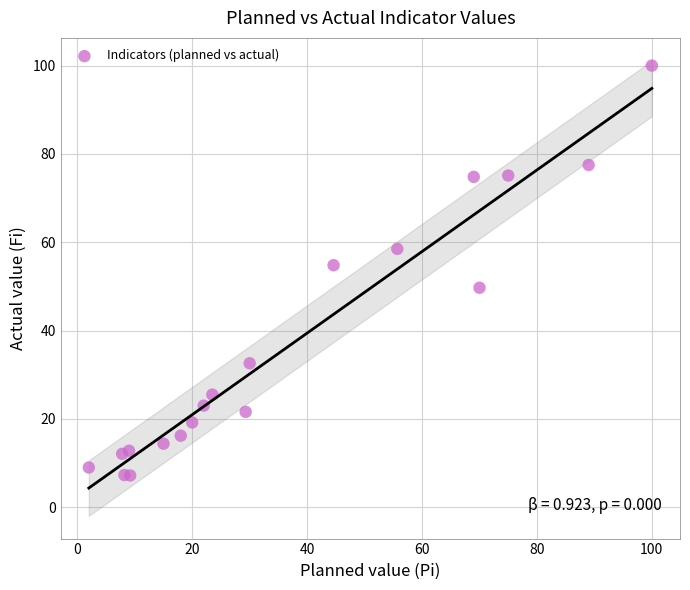

What Y value in the scatter plot is closest to 53?

54.8